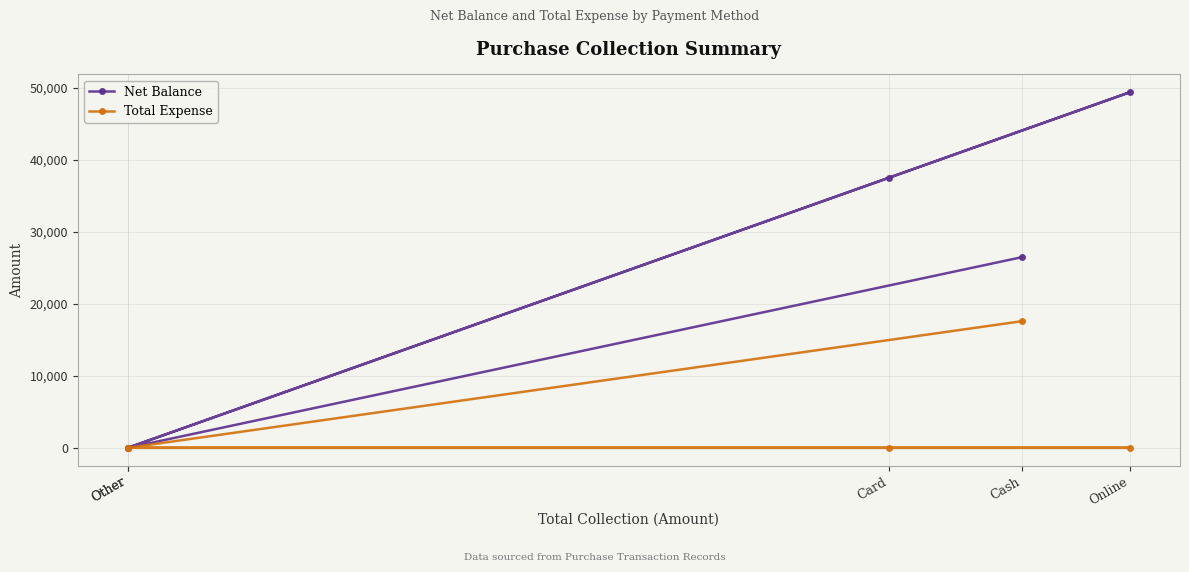

Is it true that Net Balance equals 27800 at Online?

False